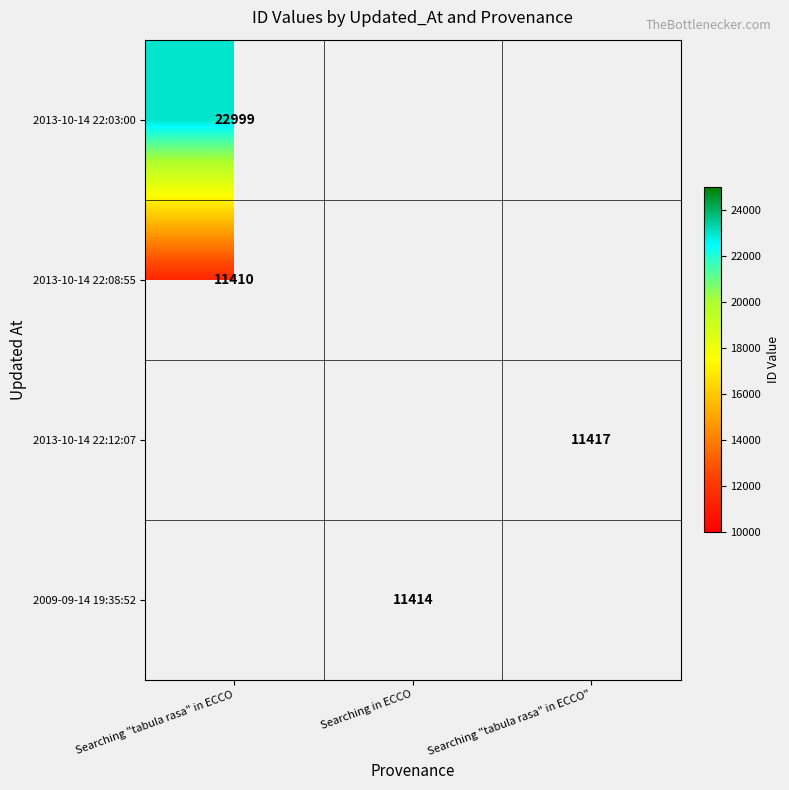

Is it true that 2013-10-14 22:03:00 equals 22999 at Searching "tabula rasa" in ECCO?

True